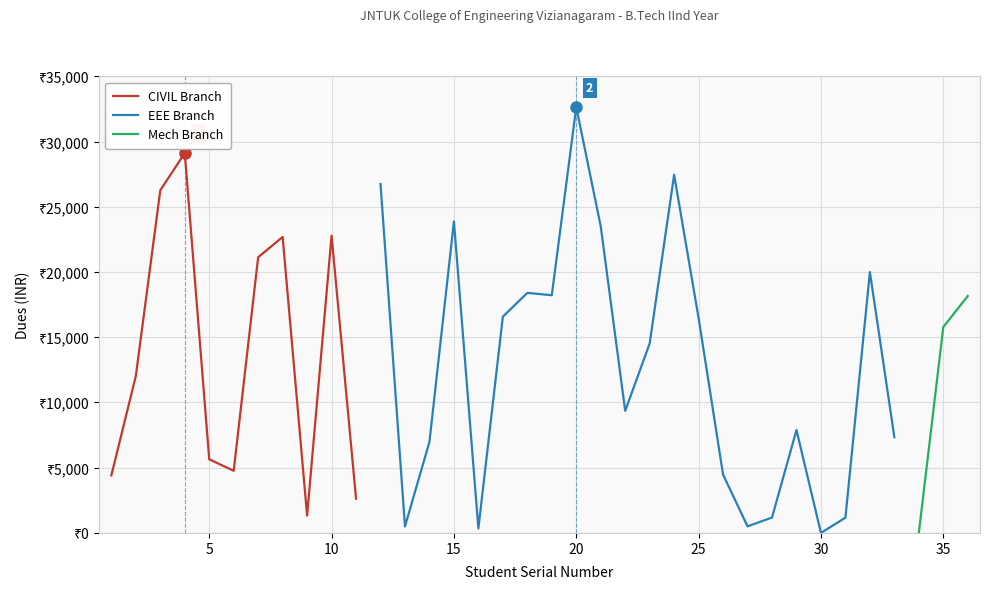

Reading right to left, extract all data points from this chart.

Dues (INR): 36=18162	35=15784	34=0	33=7343	32=19998	31=1172	30=0	29=7890	28=1182	27=504	26=4472	25=16468	24=27454	23=14523	22=9358	21=23503	20=32649	19=18223	18=18403	17=16579	16=345	15=23880	14=6982	13=498	12=26746	11=2631	10=22789	9=1329	8=22689	7=21138	6=4765	5=5646	4=29121	3=26267	2=12030	1=4413
S No: 36=36	35=35	34=34	33=33	32=32	31=31	30=30	29=29	28=28	27=27	26=26	25=25	24=24	23=23	22=22	21=21	20=20	19=19	18=18	17=17	16=16	15=15	14=14	13=13	12=12	11=11	10=10	9=9	8=8	7=7	6=6	5=5	4=4	3=3	2=2	1=1